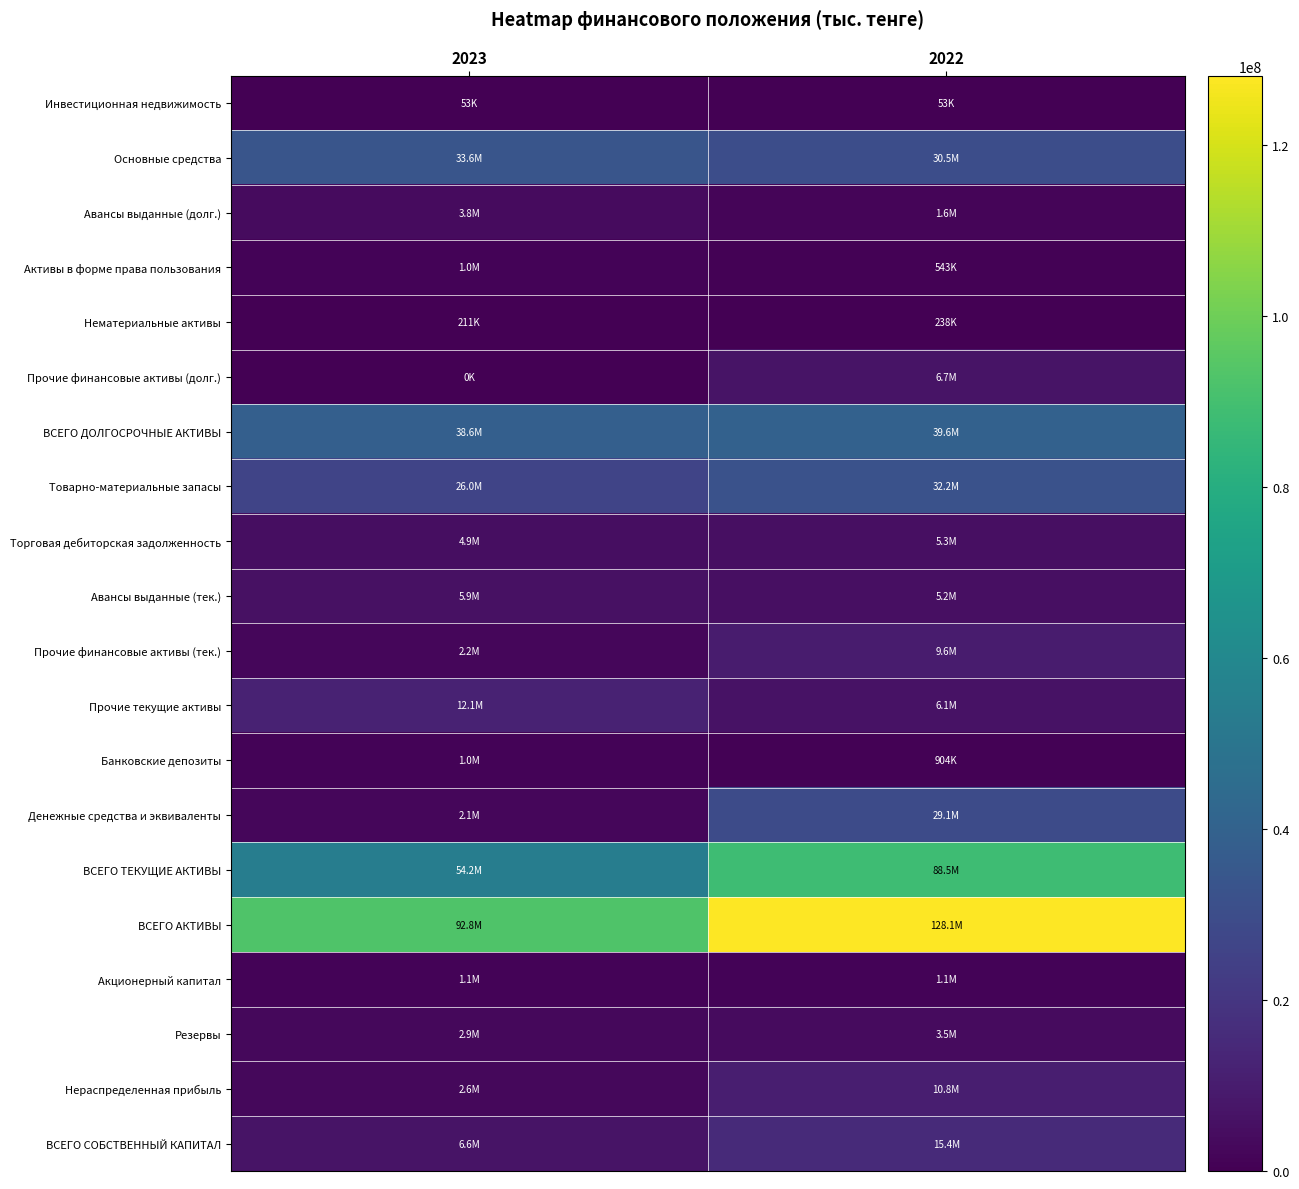

Which series changed the most between 2023 and 2022?

ВСЕГО АКТИВЫ